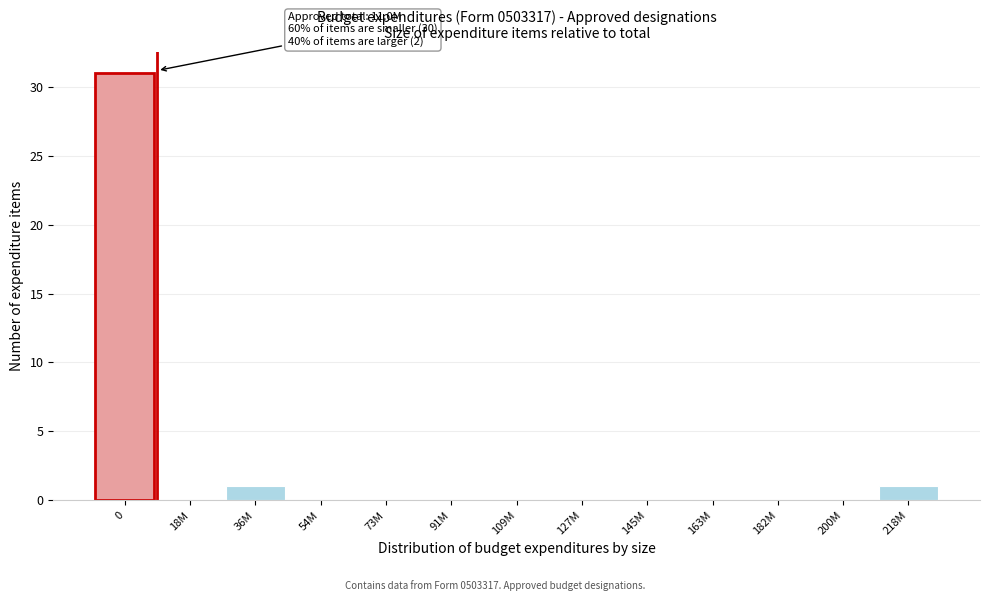

Reading right to left, transcribe all the data shown in this chart.

218M=1	200M=0	182M=0	163M=0	145M=0	127M=0	109M=0	91M=0	73M=0	54M=0	36M=1	18M=0	0=31